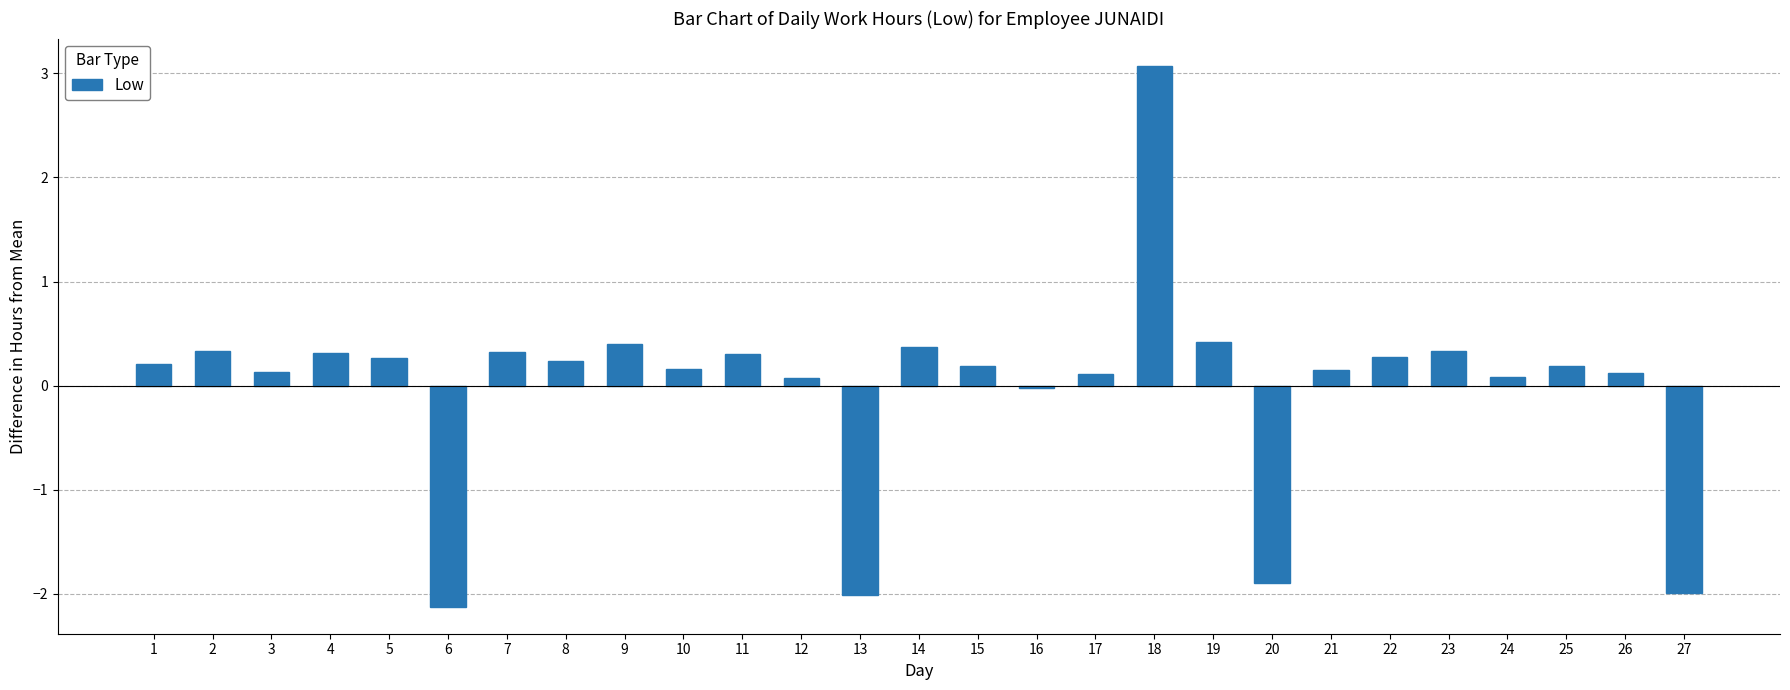

What is the minimum value shown in the chart?

-2.1